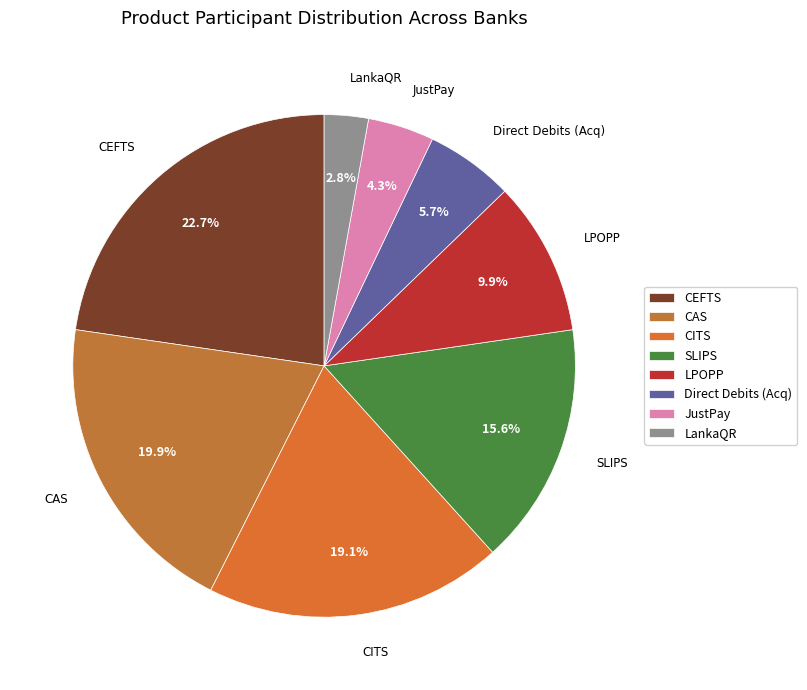

Does SLIPS represent more than half of the total?

No